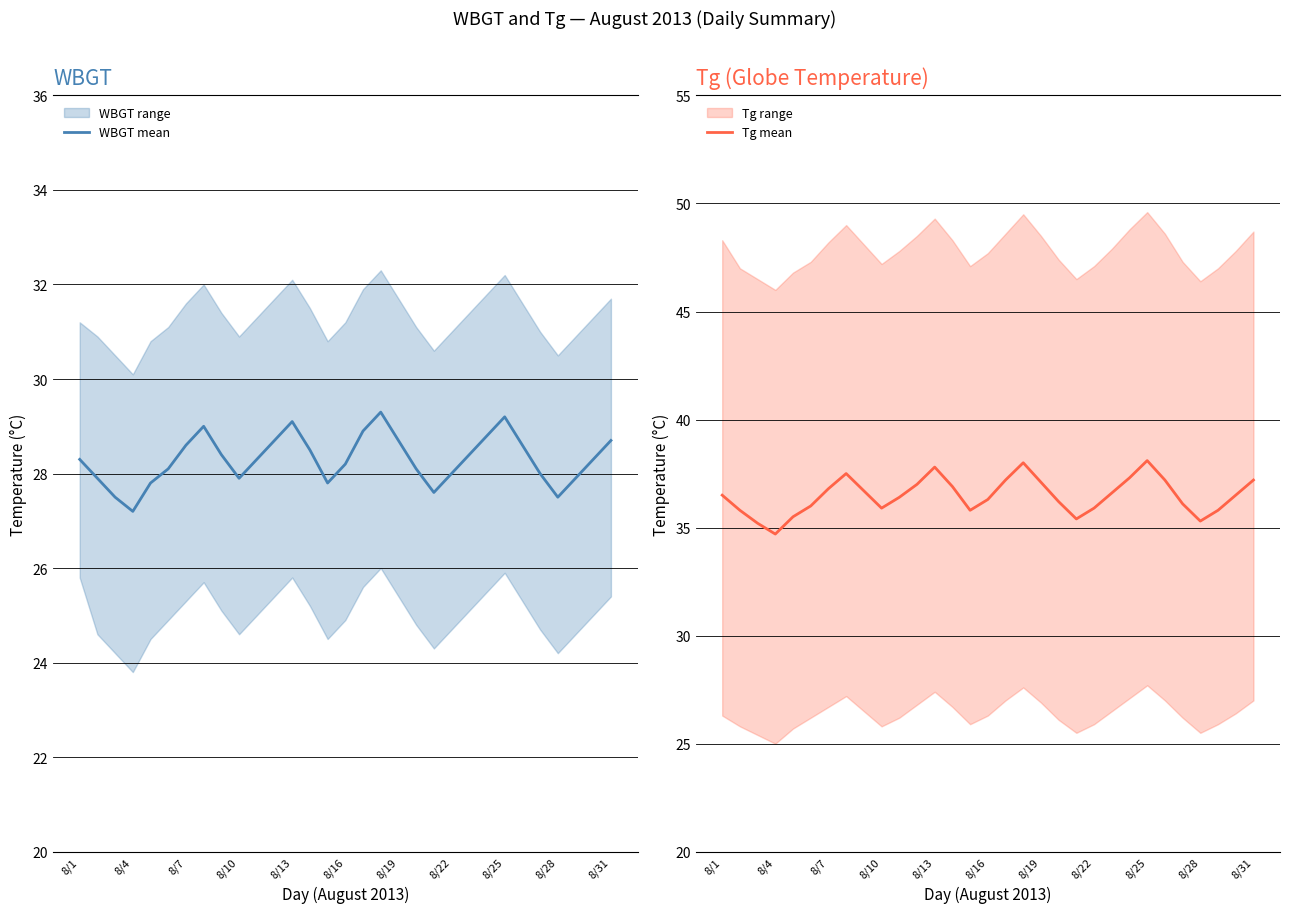

What is the difference between the maximum and minimum values in the Tg mean series?

3.4